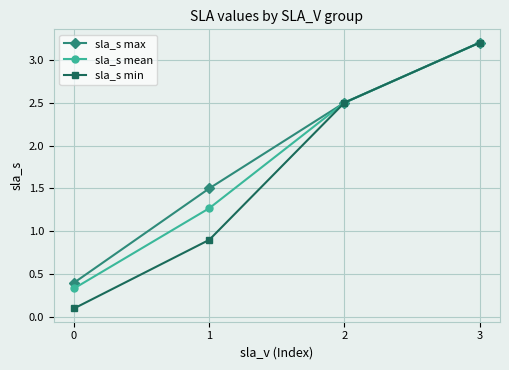

Is the value of sla_s max at 1 greater than the value of sla_s min at 1?

Yes